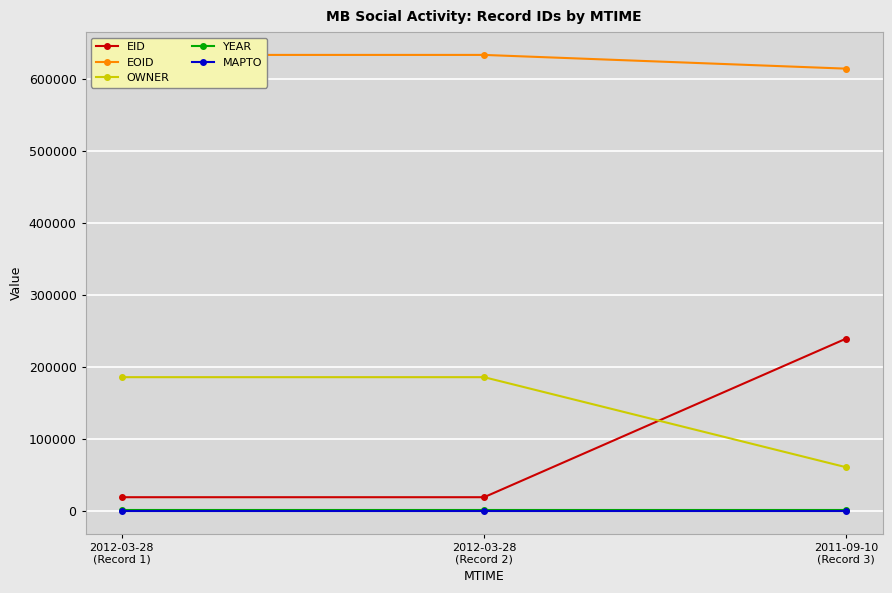

Which series has the widest spread of values?

EID